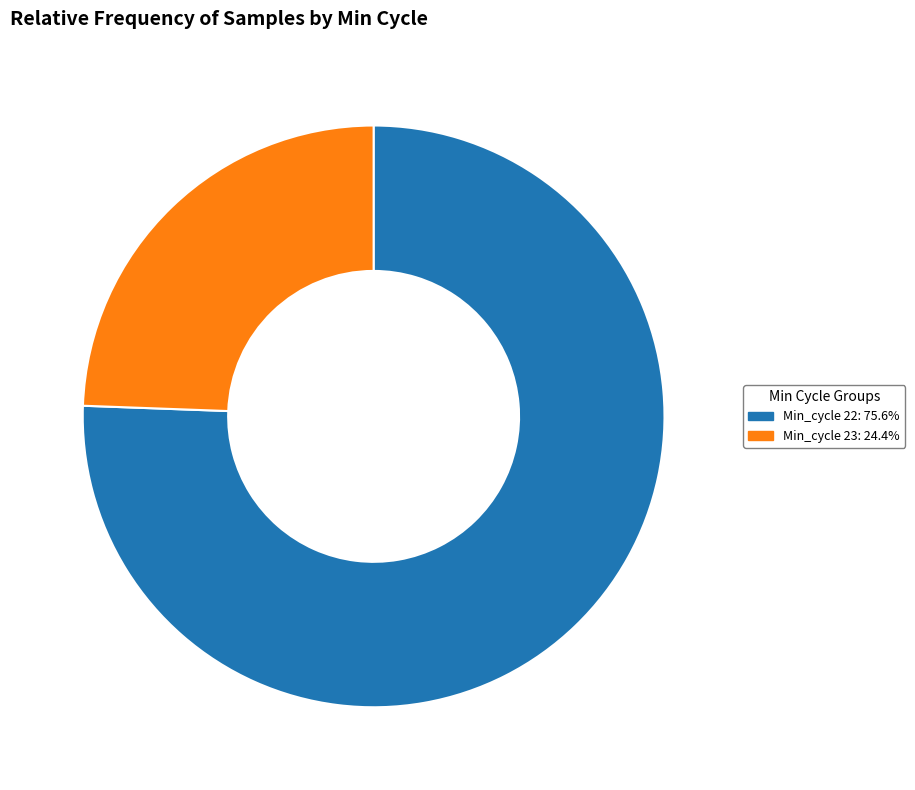

Is there a majority slice in this chart?

Yes